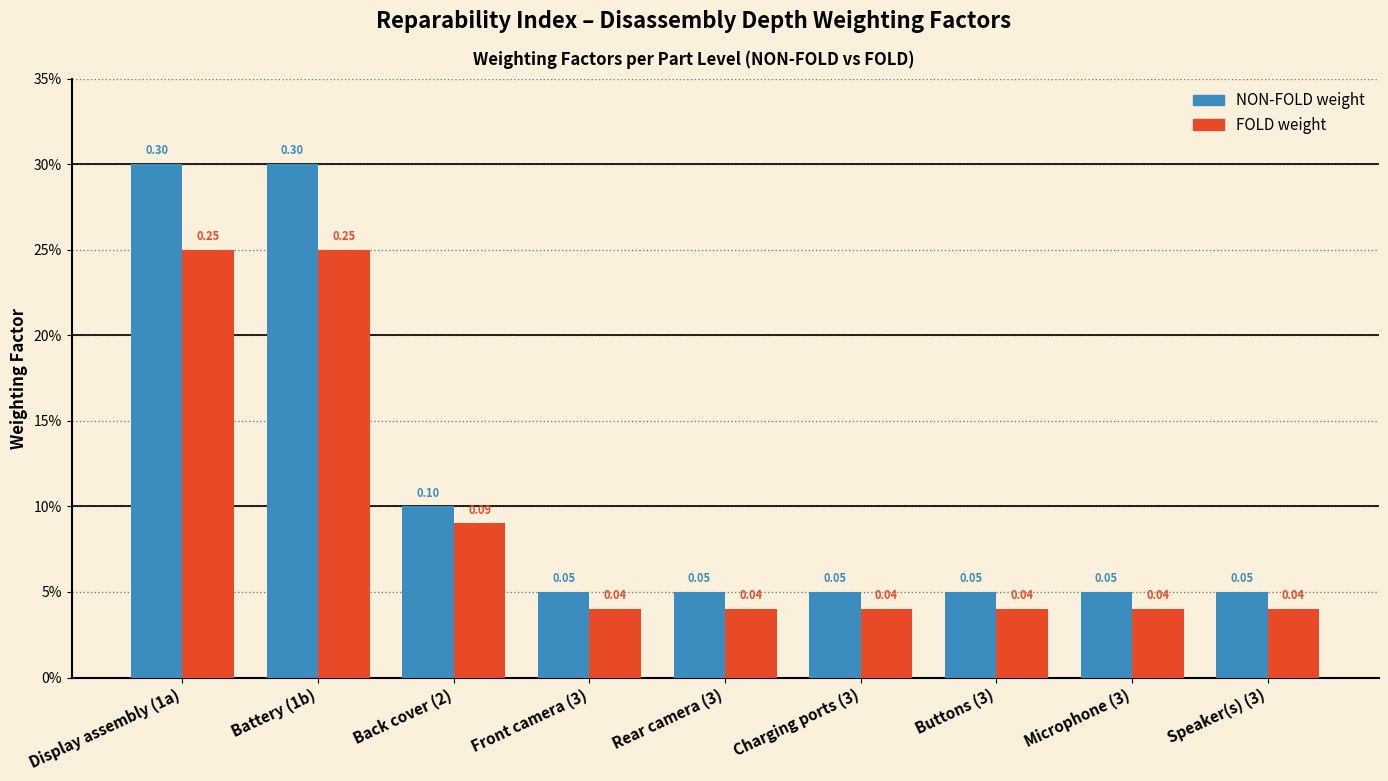

What is the label of the 1st bar from the right?

Speaker(s) (3)